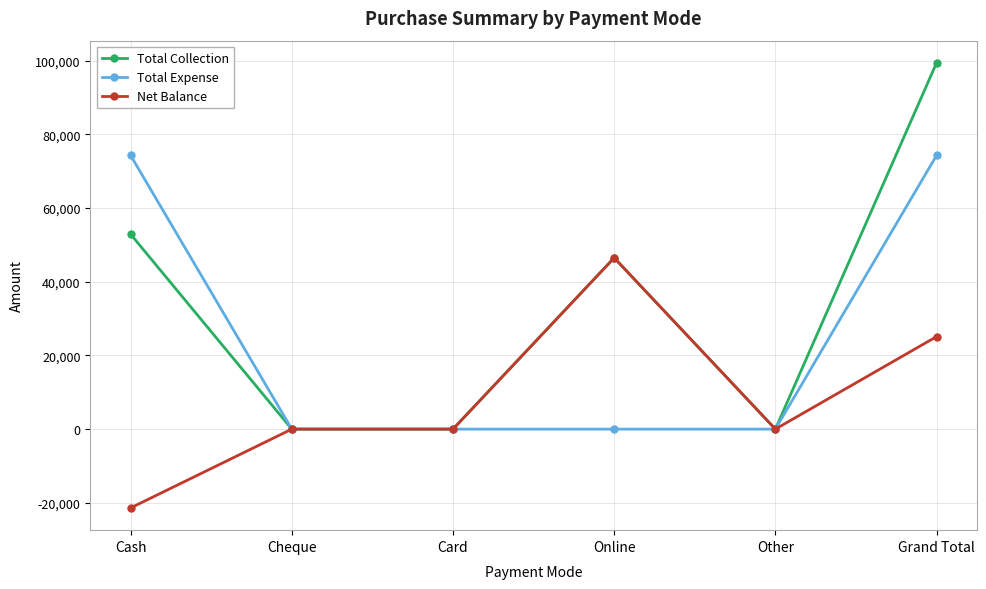

At which category does the chart reach its minimum across all series?

Cash